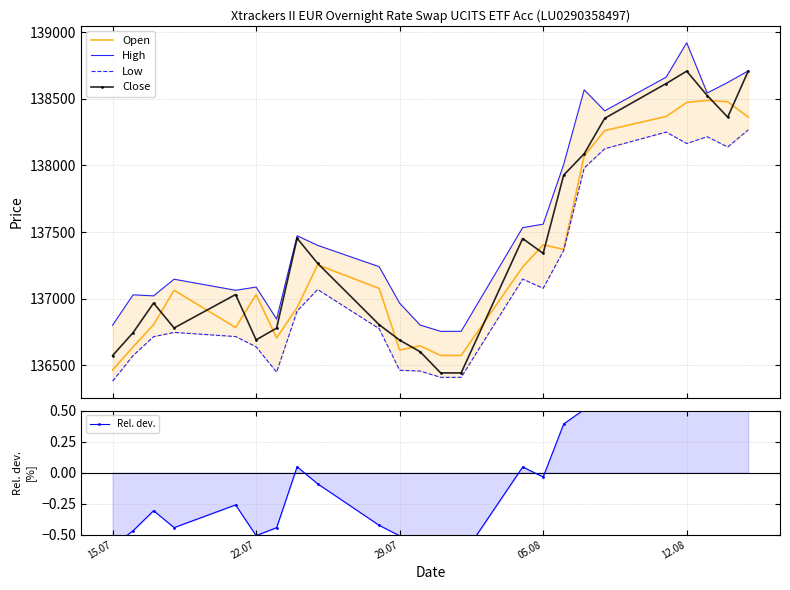

What is the maximum value for Close?

138707